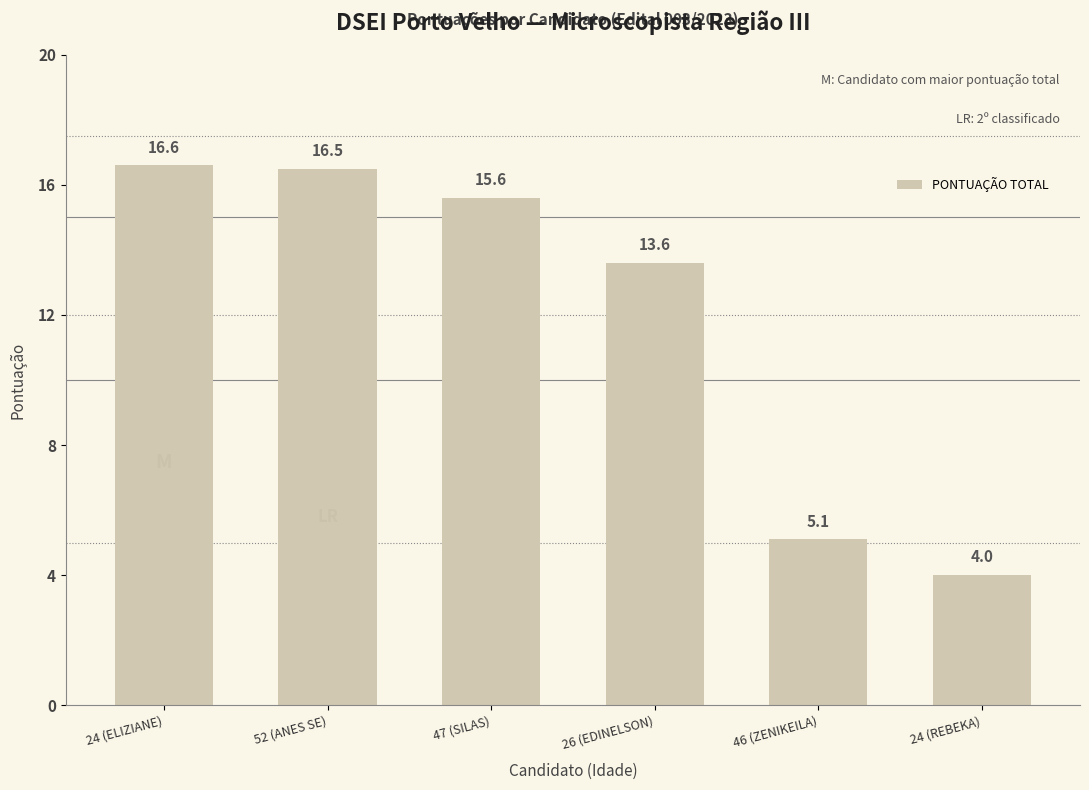

Which has a higher value, 46 (ZENIKEILA) or 52 (ANES SE)?

52 (ANES SE)